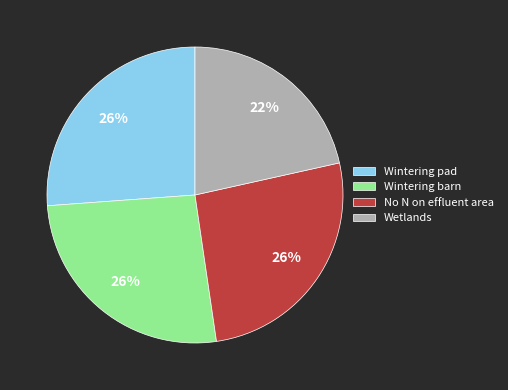

To the nearest percent, what is the combined percentage of No N on effluent area and Wintering barn?

52%